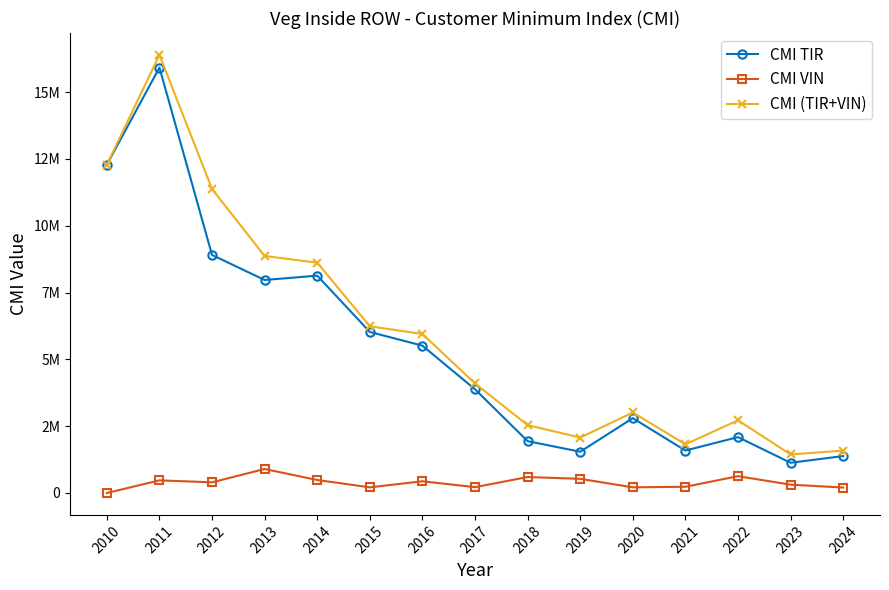

Reading left to right, list all the values displayed in this chart.

CMI TIR: 2010=12280664	2011=15915673	2012=8905316	2013=7968889	2014=8131066	2015=6025302	2016=5511115	2017=3879950	2018=1940118	2019=1543396	2020=2799778	2021=1588134	2022=2090125	2023=1130606	2024=1381654
CMI VIN: 2010=0	2011=472921	2012=399085	2013=897967	2014=486252	2015=211641	2016=438747	2017=218609	2018=597551	2019=529562	2020=212182	2021=232858	2022=629054	2023=312135	2024=203936
CMI (TIR+VIN): 2010=12280664	2011=16388594	2012=11369680	2013=8866856	2014=8616513	2015=6236943	2016=5949862	2017=4098559	2018=2539186	2019=2073038	2020=3011960	2021=1820992	2022=2719179	2023=1442741	2024=1585590